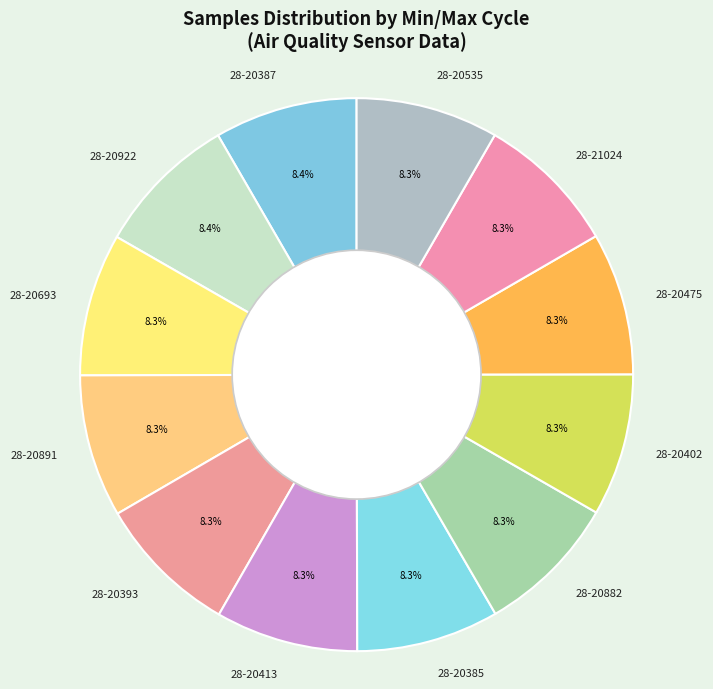

Do 28-20402 and 28-20535 together represent more than half of the pie?

No